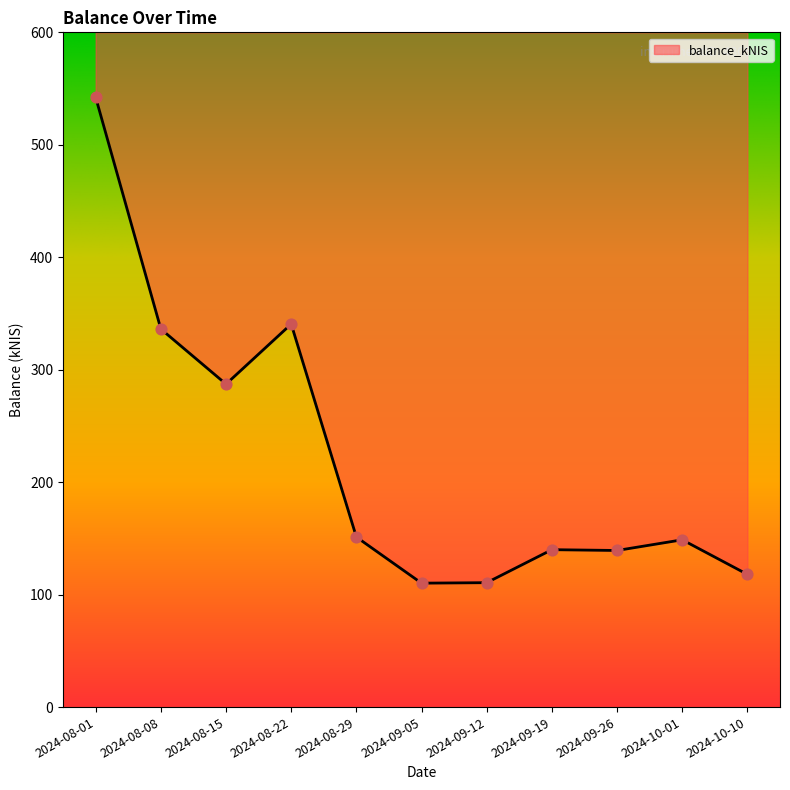

Approximately how many times larger is the value at 2024-09-19 compared to 2024-08-08?

0.4